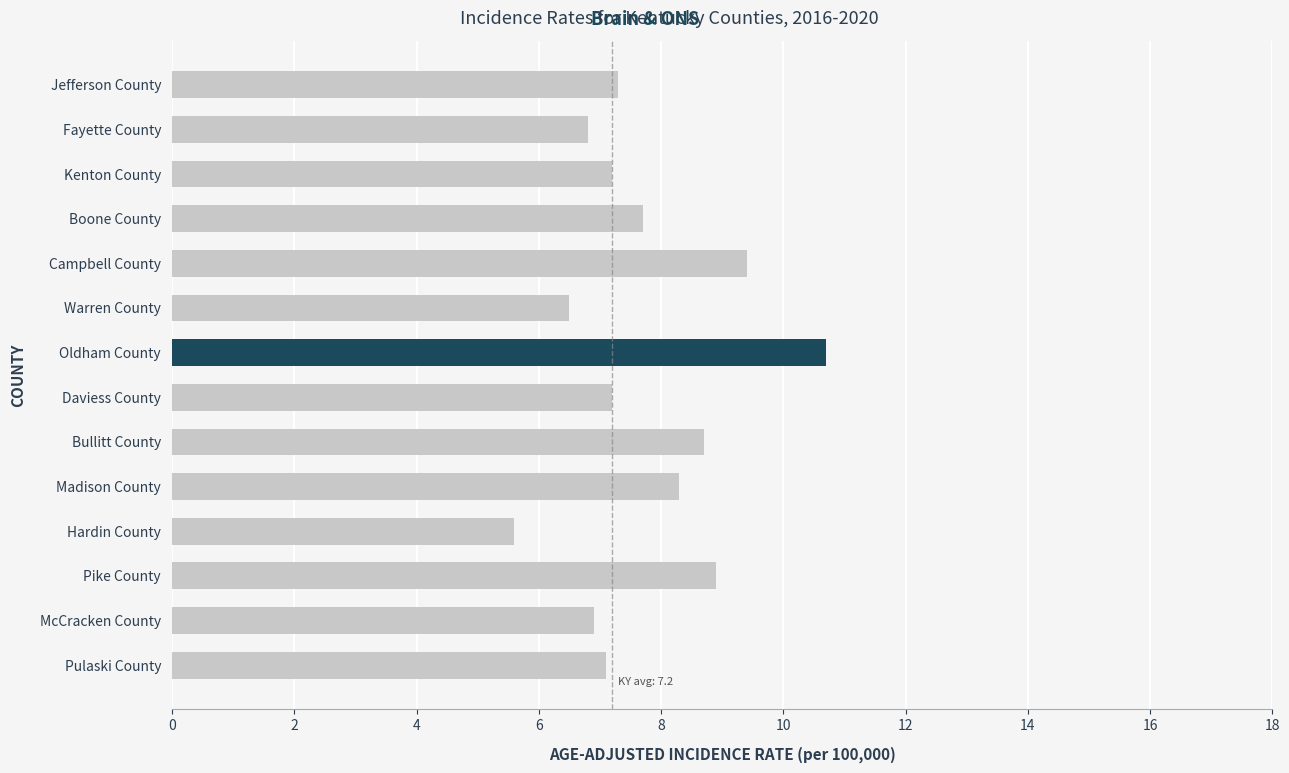

Is it true that the value at Bullitt County is 13.6?

False